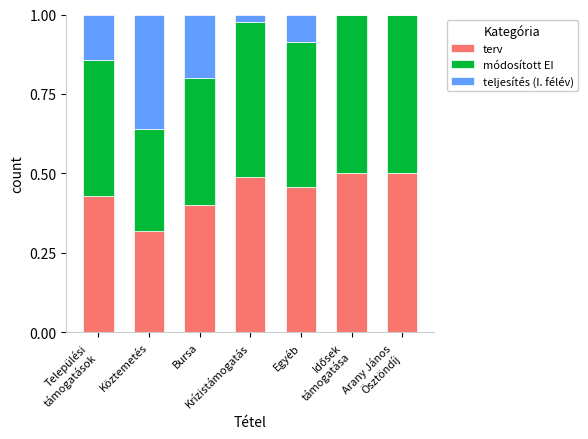

The terv series shows 0.7 at Arany János
Ösztöndíj. True or false?

False